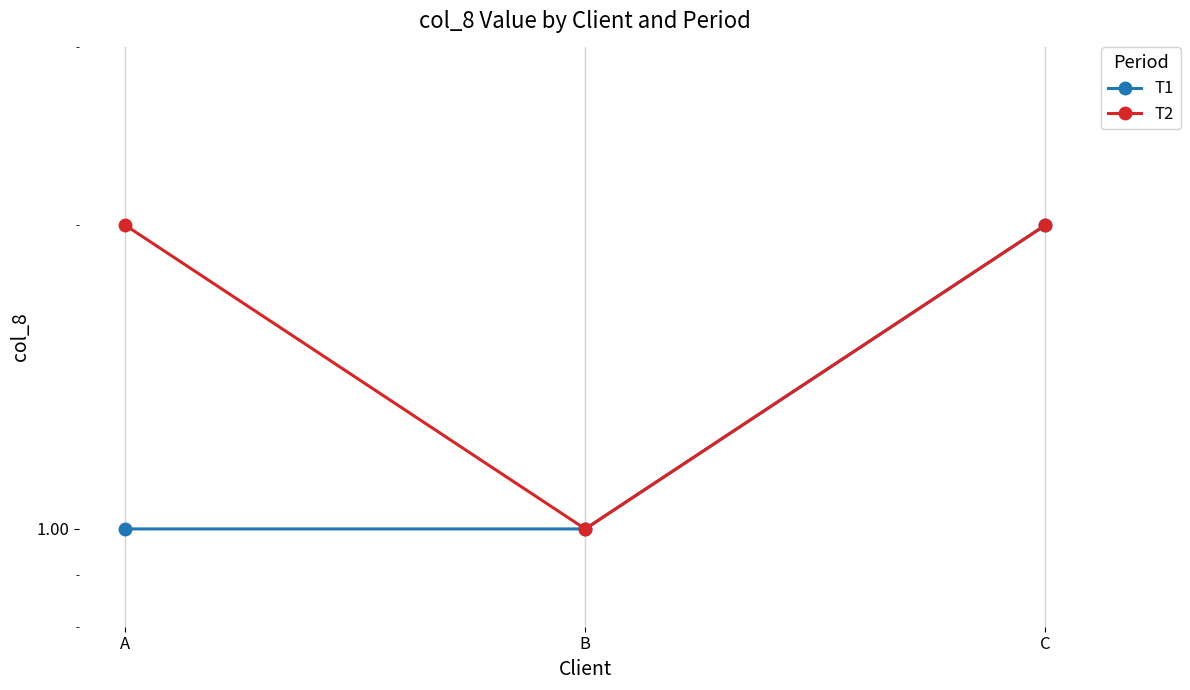

Between C and A, which is larger?

C